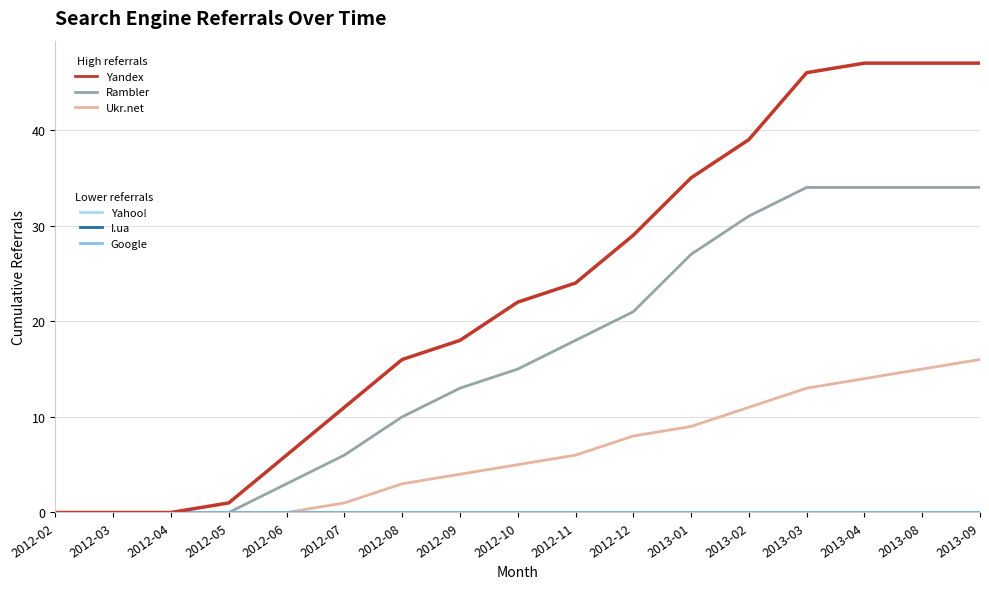

The value of Rambler at 2012-11 is 31. True or false?

False